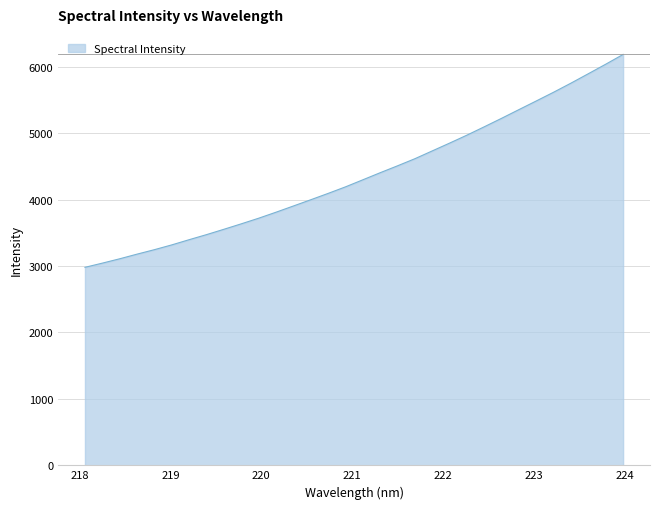

What is the minimum value shown in the chart?

2980.9